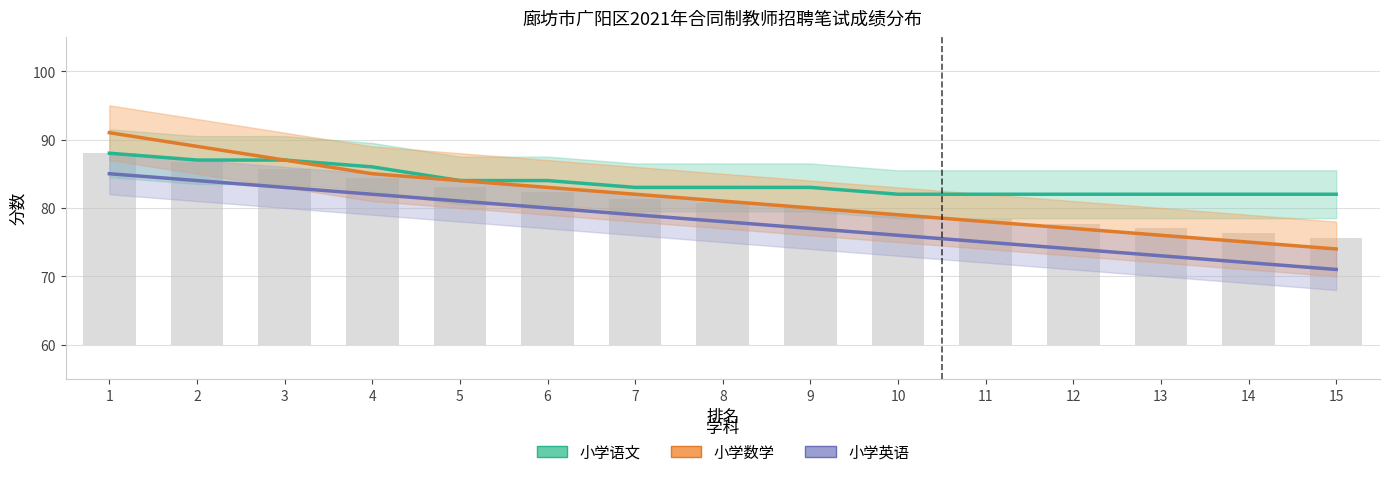

What is the difference between the maximum and minimum values in the 小学语文 (均值) series?

6